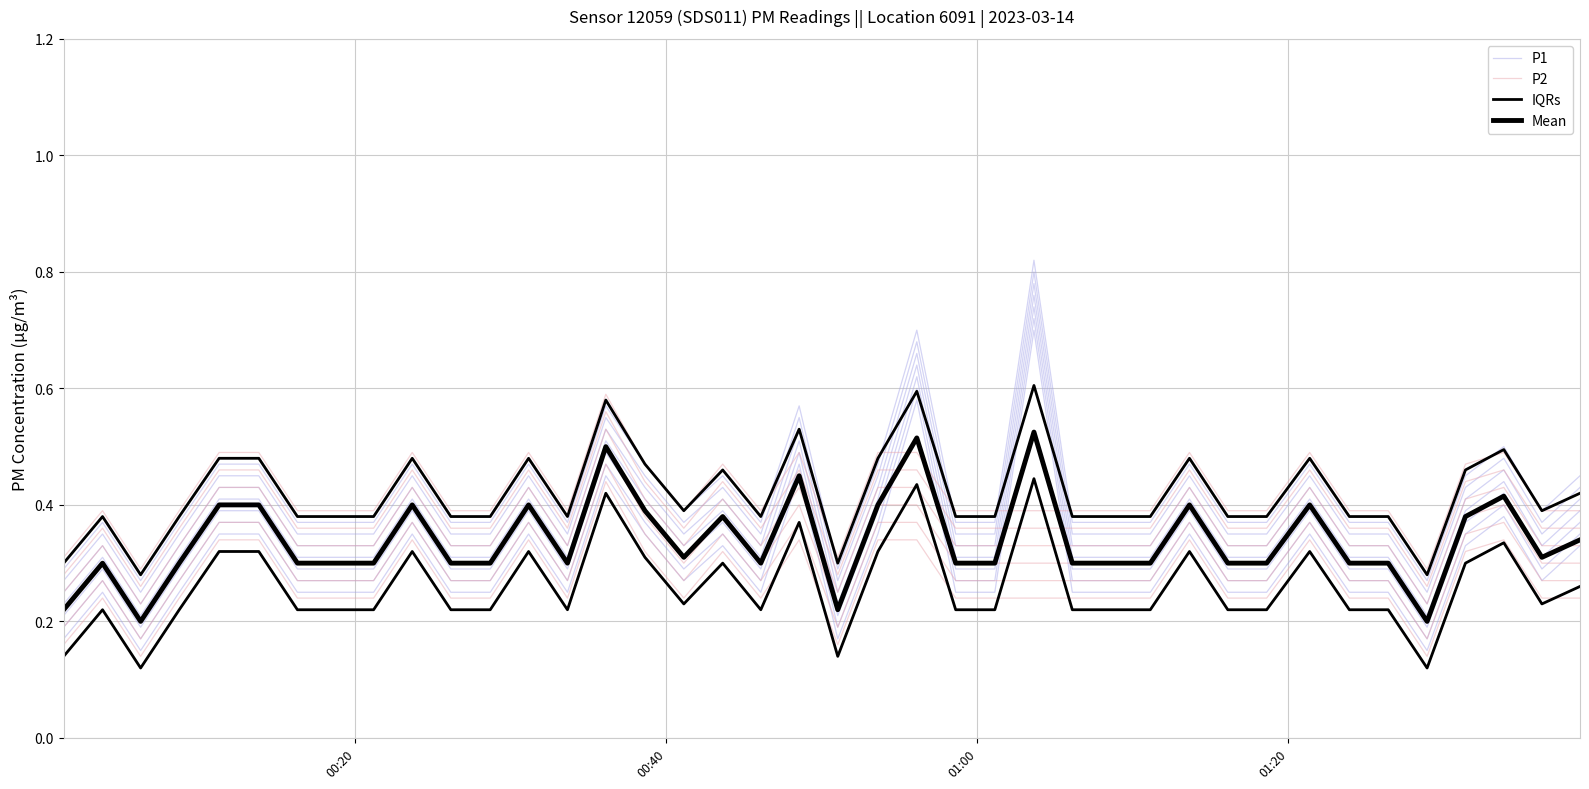

Is it true that P2 equals 0.4 at 7?

False